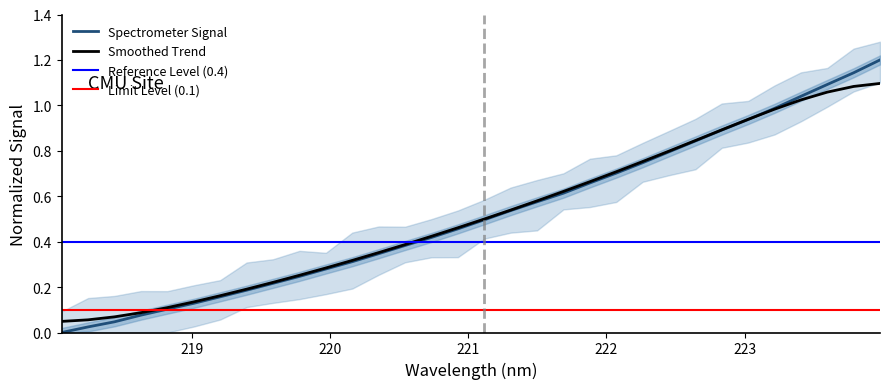

What is the highest value of the Spectrometer Signal series?

1.2